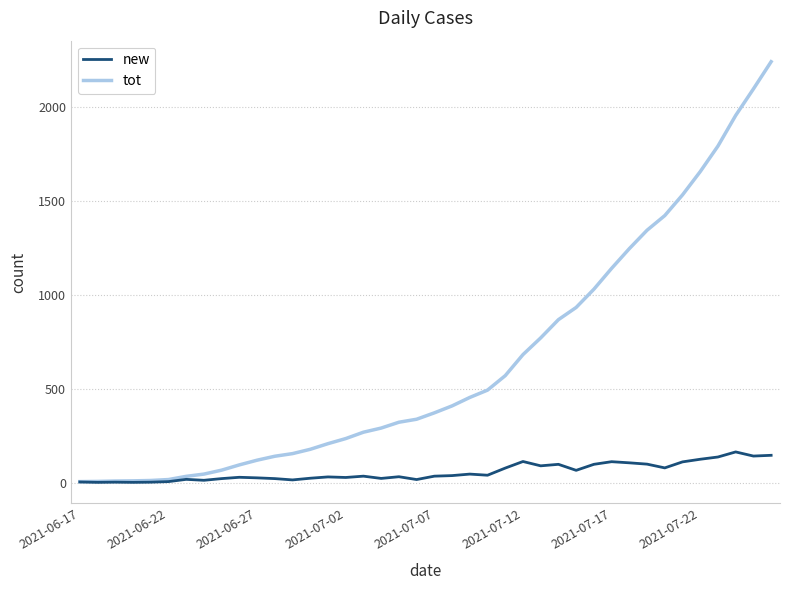

Rank the series by their average value, from lowest to highest.

new, tot